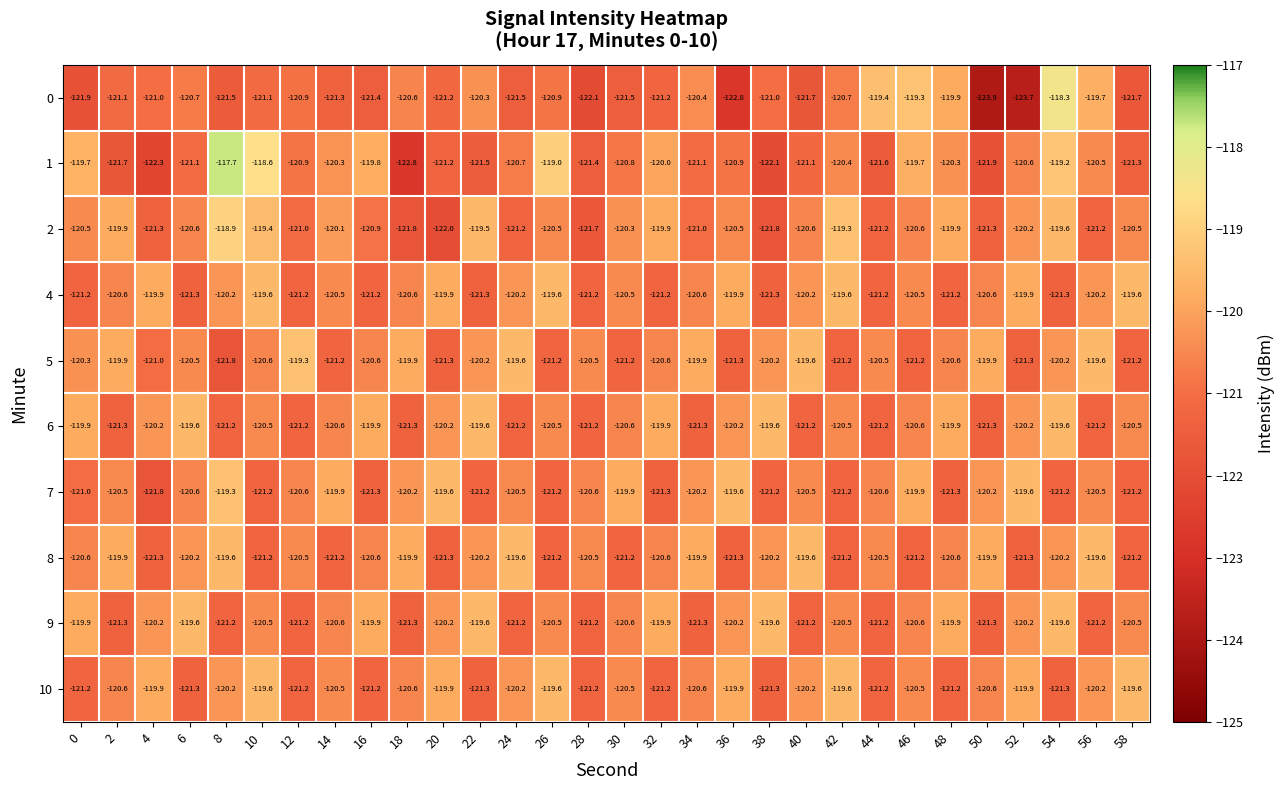

True or false: 9 has a value of -121.2 at 24.

True